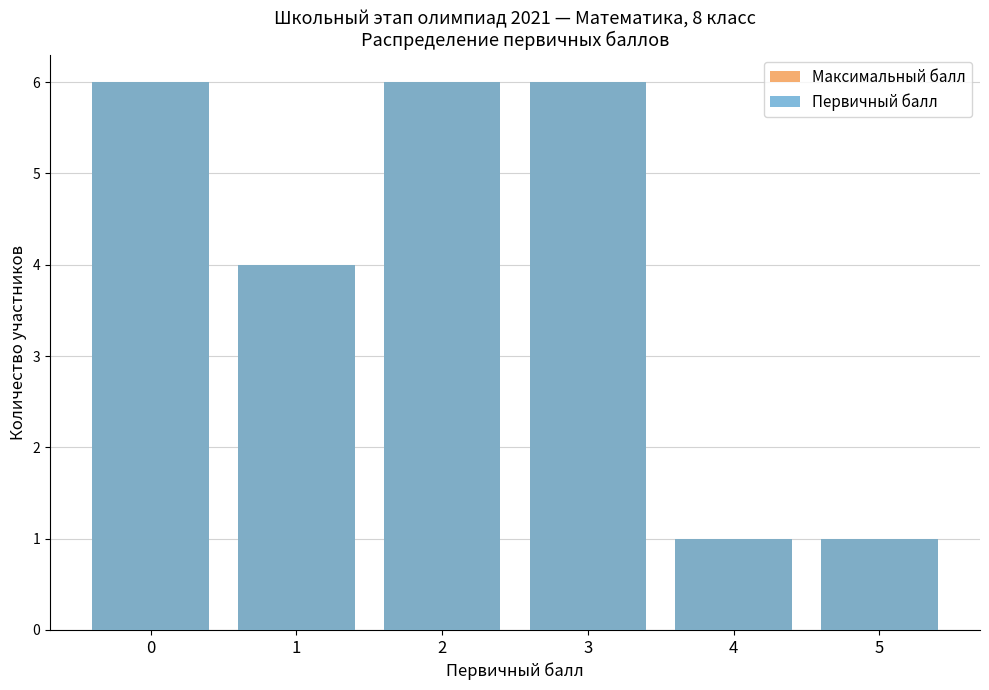

How many data points does each series have?

6